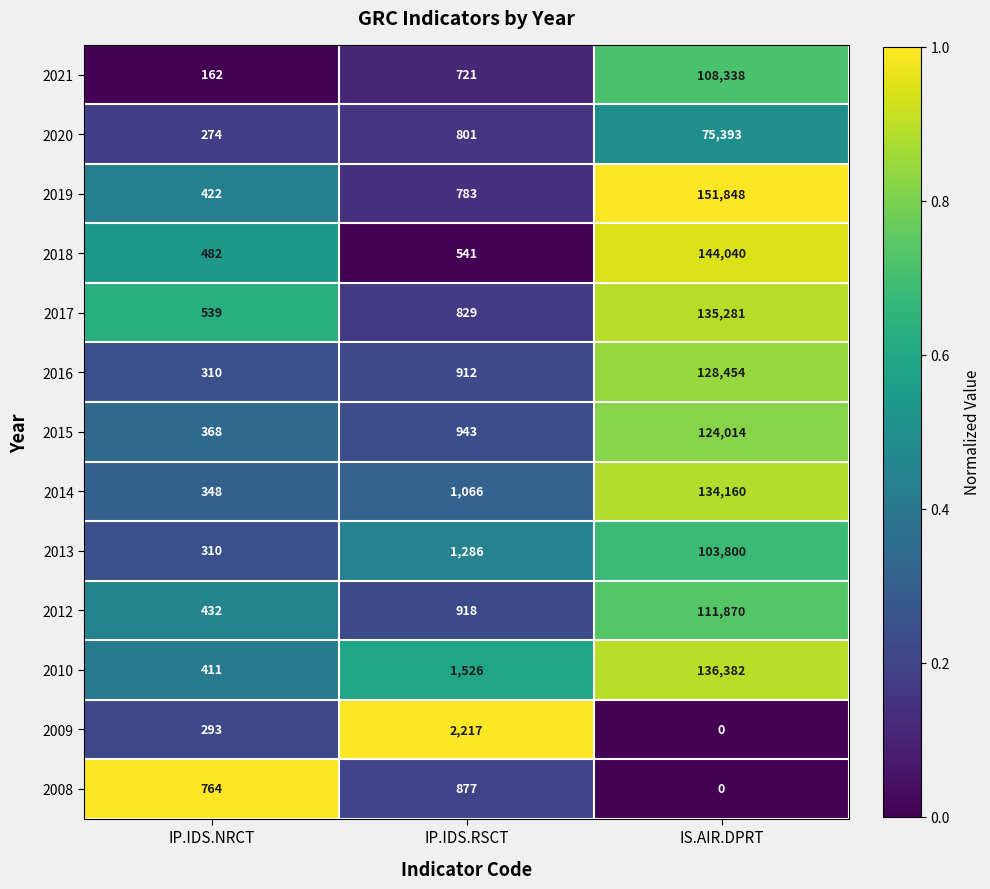

List the series in order of their peak value, lowest first.

2008, 2009, 2020, 2013, 2021, 2012, 2015, 2016, 2014, 2017, 2010, 2018, 2019